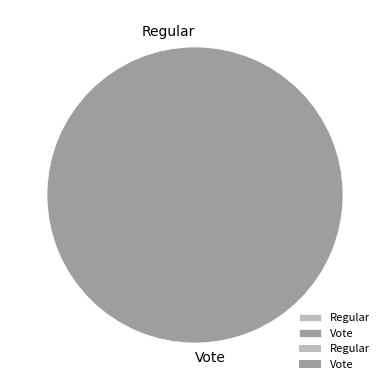

To the nearest percent, what is the difference between the largest and smallest slice percentages?

100%